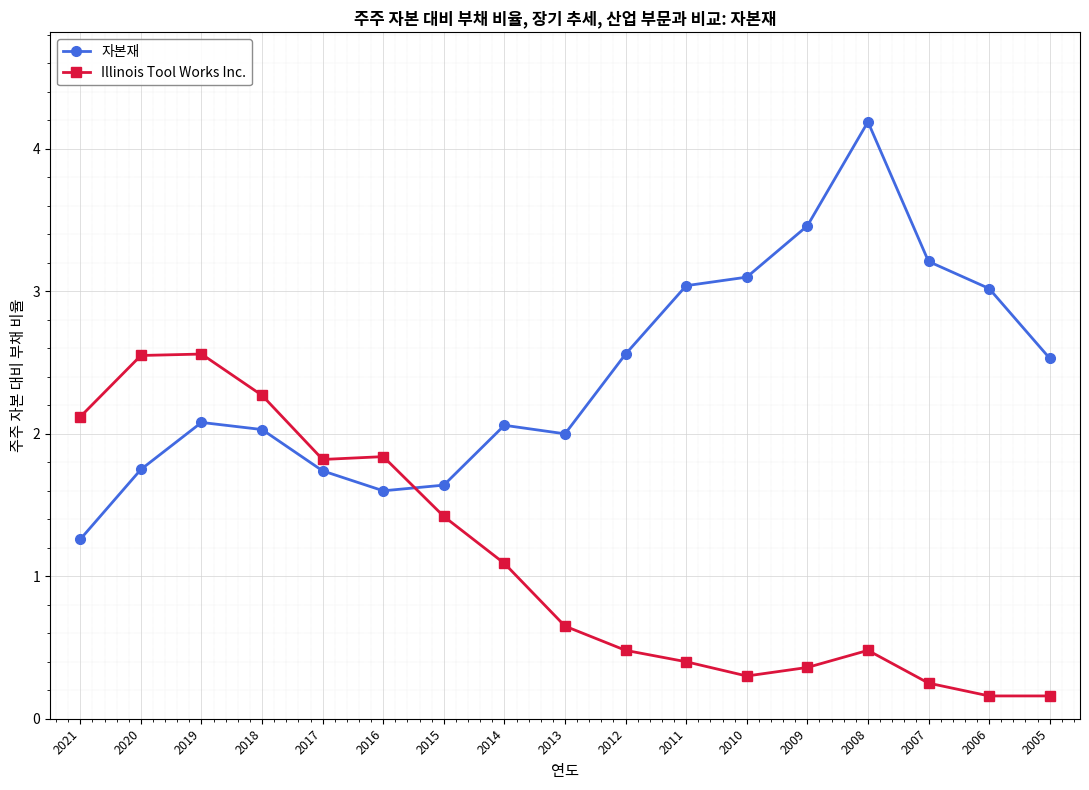

True or false: 자본재 has a value of 0.7 at 2017.

False